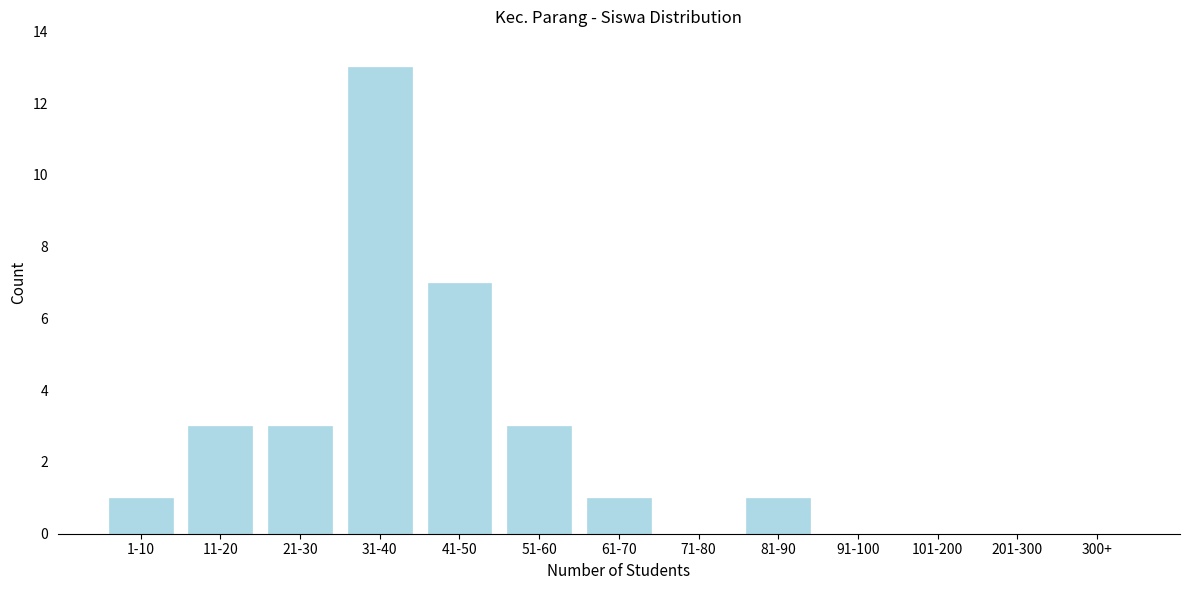

Reading left to right, extract all data points from this chart.

1-10=1	11-20=3	21-30=3	31-40=13	41-50=7	51-60=3	61-70=1	71-80=0	81-90=1	91-100=0	101-200=0	201-300=0	300+=0